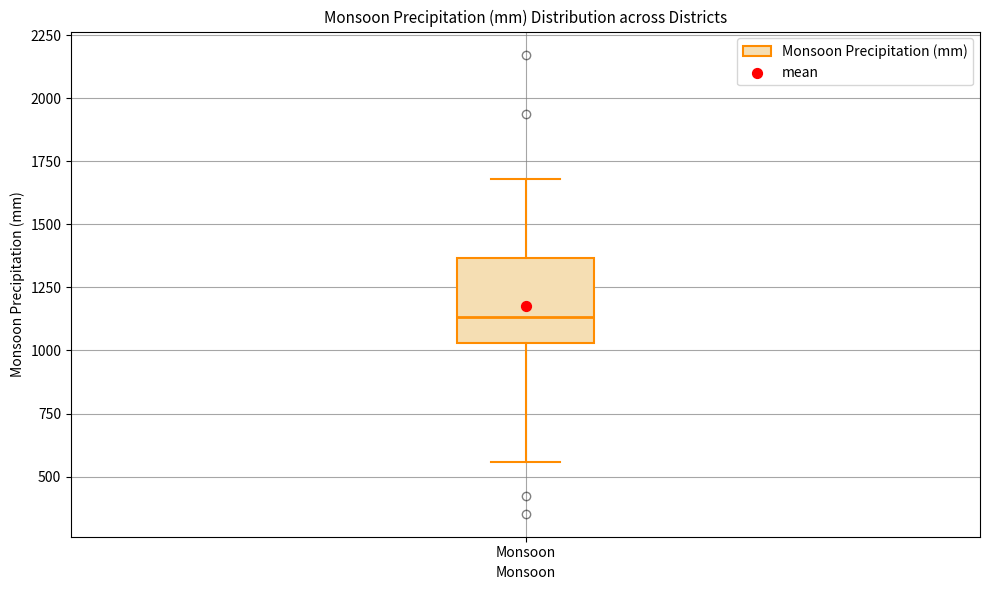

Transcribe this box plot: give where the median line is, the range the box spans, and where the two whiskers end, as read against the y-axis. The values are not printed on the chart, so give them approximately, as read against the axis.

median 1150, box 1050 to 1350, whiskers 550 to 1700